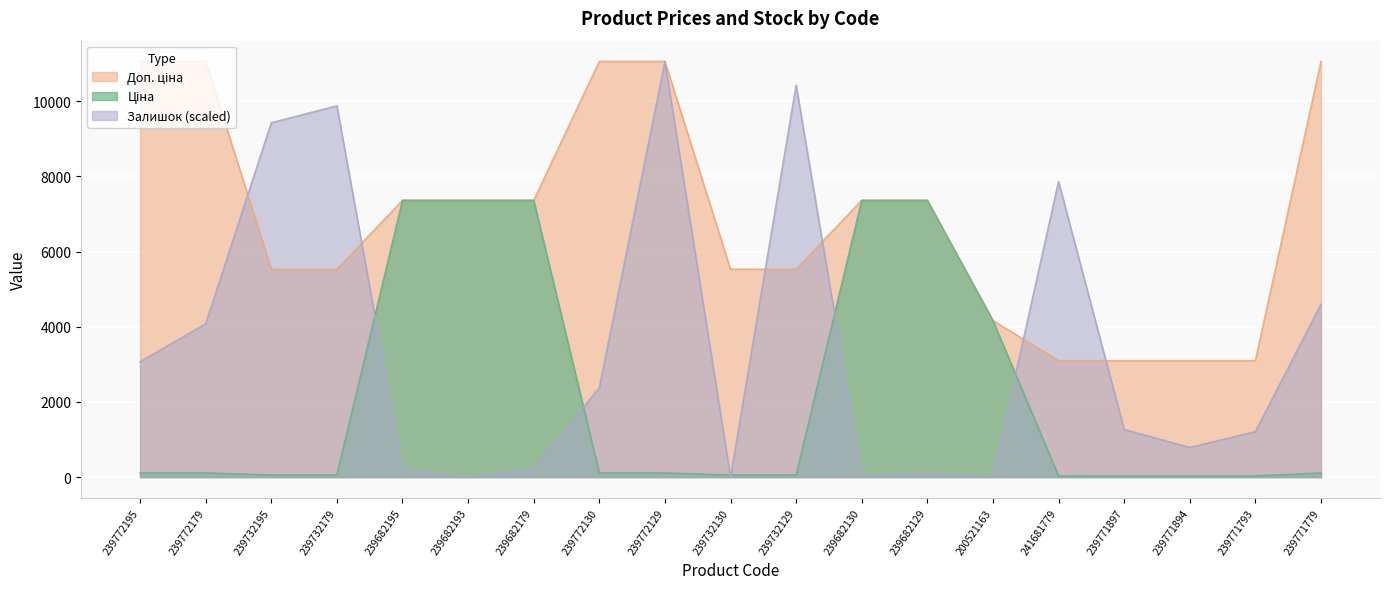

Reading right to left, what are all the values shown in this chart?

Ціна: 239771779=110.5	239771793=30.9	239771894=30.9	239771897=30.9	241681779=30.9	200521163=4161.8	239682129=7360.2	239682130=7360.2	239732129=55.3	239732130=55.3	239772129=110.5	239772130=110.5	239682179=7360.2	239682193=7360.2	239682195=7360.2	239732179=55.3	239732195=55.3	239772179=110.5	239772195=110.5
Доп. ціна: 239771779=11055.0	239771793=3095.0	239771894=3095.0	239771897=3095.0	241681779=3095.0	200521163=4162.0	239682129=7360.2	239682130=7360.2	239732129=5528.0	239732130=5528.0	239772129=11055.0	239772130=11055.0	239682179=7360.2	239682193=7360.2	239682195=7360.2	239732179=5528.0	239732195=5528.0	239772179=11055.0	239772195=11055.0
Залишок: 239771779=4599.2	239771793=1209.6	239771894=787.6	239771897=1265.8	241681779=7862.3	200521163=28.1	239682129=98.5	239682130=42.2	239732129=10422.1	239732130=0.0	239772129=11055.0	239772130=2377.0	239682179=239.1	239682193=0.0	239682195=225.0	239732179=9873.5	239732195=9423.5	239772179=4078.8	239772195=3066.1